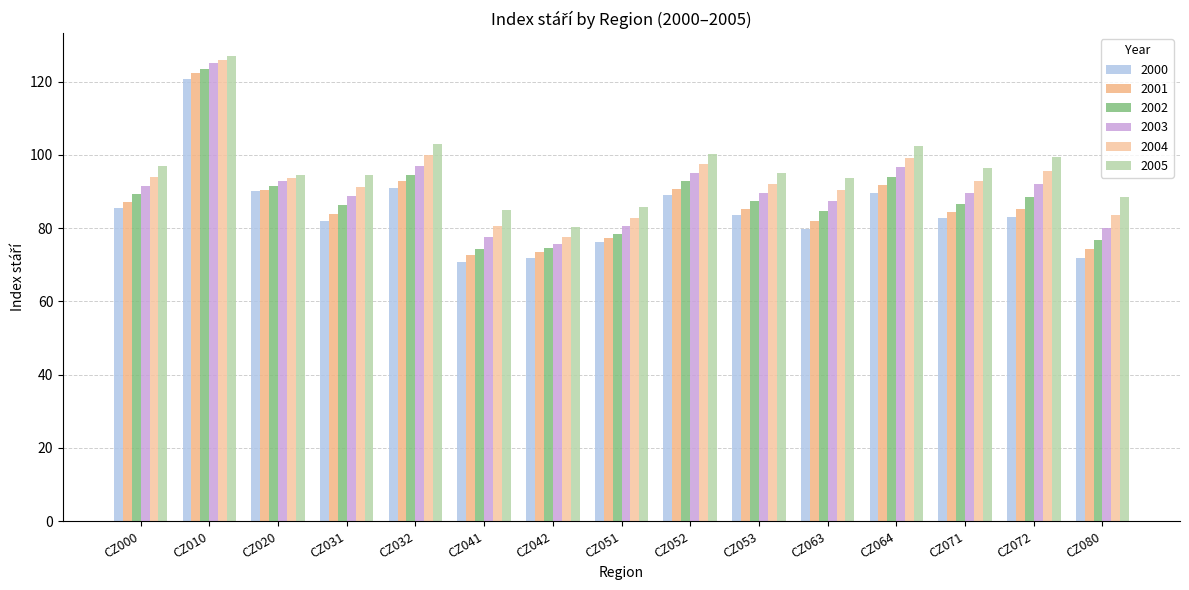

True or false: 2003 has a value of 96.9 at CZ032.

True